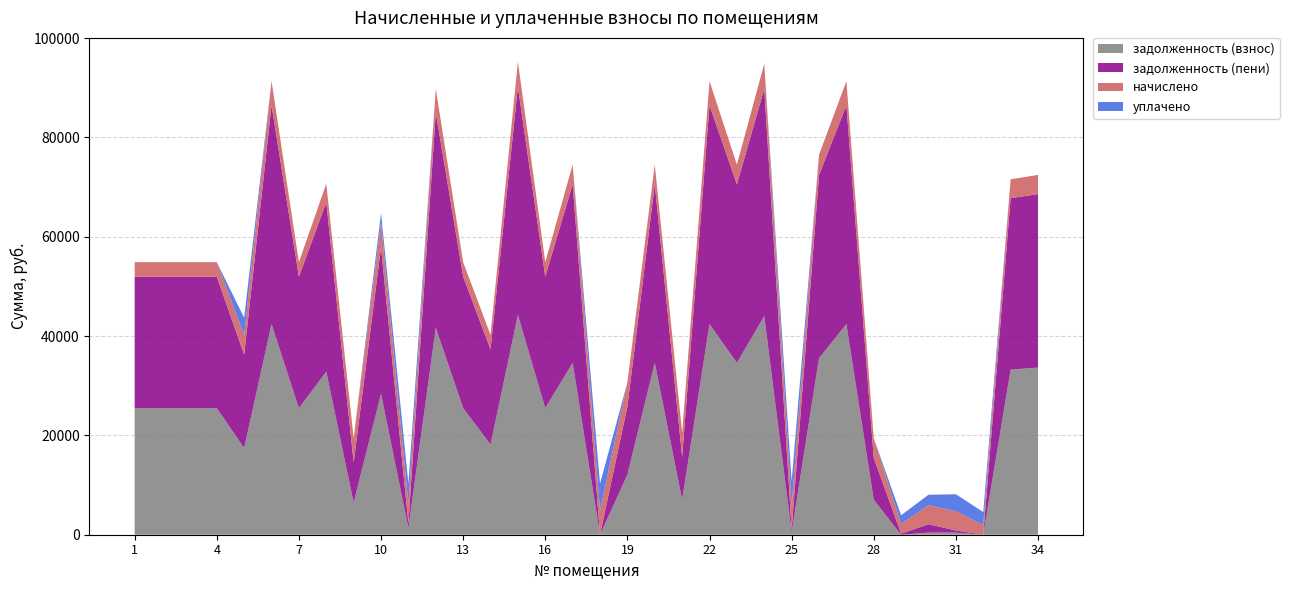

Reading left to right, extract all data points from this chart.

задолженность (взнос): 1=25494.0	2=25494.0	3=25494.0	4=25494.0	5=17463.1	6=42421.9	7=25494.0	8=32836.3	9=6466.0	10=28384.9	11=1343.6	12=41708.3	13=25494.0	14=18175.2	15=44257.7	16=25494.0	17=34620.8	18=0.0	19=12093.1	20=34620.8	21=7030.4	22=42421.9	23=34620.8	24=44053.7	25=538.4	26=35538.7	27=42421.9	28=7061.6	29=0.8	30=423.8	31=429.0	32=0.0	33=33244.1	34=33652.1
задолженность (пени): 1=26469.0	2=26469.0	3=26469.0	4=26469.0	5=18787.2	6=44044.3	7=26469.0	8=34092.1	9=8088.4	10=29507.3	11=897.0	12=43303.4	13=26469.0	14=19150.2	15=45950.3	16=26469.0	17=35944.8	18=0.0	19=13715.5	20=35944.8	21=8652.8	22=44044.3	23=35944.8	24=45738.5	25=538.0	26=36897.8	27=44044.3	28=8385.6	29=218.6	30=1695.2	31=429.0	32=0.0	33=34515.5	34=34939.1
начислено: 1=2925.0	2=2925.0	3=2925.0	4=2925.0	5=3972.2	6=4867.2	7=2925.0	8=3767.4	9=4867.2	10=4867.2	11=4036.5	12=4785.3	13=2925.0	14=2925.0	15=5077.8	16=2925.0	17=3972.2	18=4867.2	19=4867.2	20=3972.2	21=4867.2	22=4867.2	23=3972.2	24=5054.4	25=4843.8	26=4077.4	27=4867.2	28=3972.2	29=1959.8	30=3814.2	31=3861.0	32=1959.8	33=3814.2	34=3861.0
уплачено: 1=0.0	2=0.0	3=0.0	4=0.0	5=3467.2	6=0.0	7=0.0	8=0.0	9=0.0	10=2000.0	11=4036.5	12=0.0	13=0.0	14=0.0	15=0.0	16=0.0	17=0.0	18=5408.6	19=0.0	20=0.0	21=0.0	22=0.0	23=0.0	24=0.0	25=4844.0	26=0.0	27=0.0	28=0.0	29=1741.2	30=2119.0	31=3432.0	32=2606.8	33=0.0	34=0.0